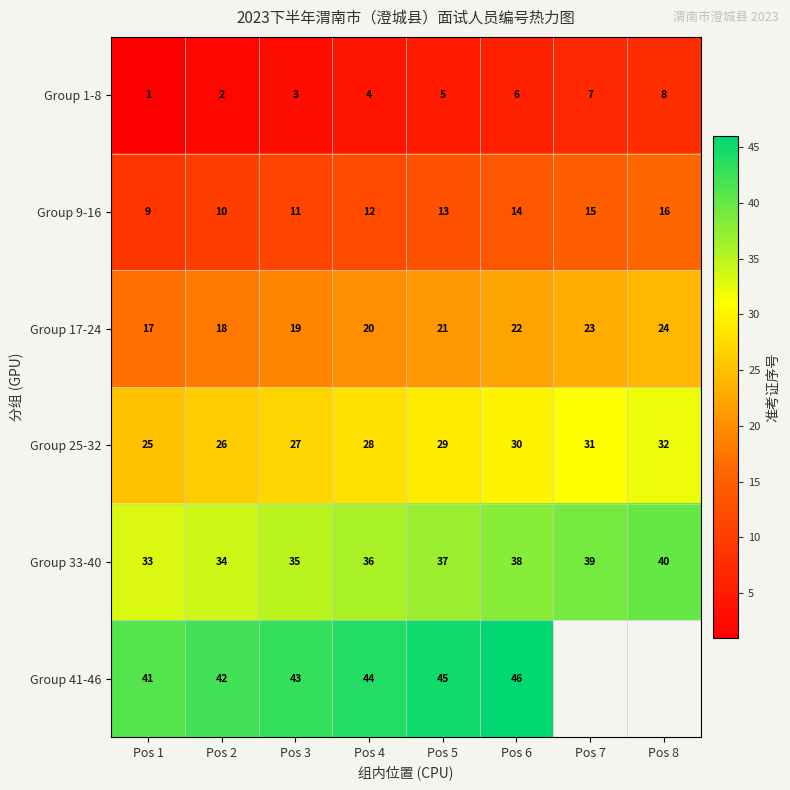

How many values in the Group 25-32 series are below 29?

4